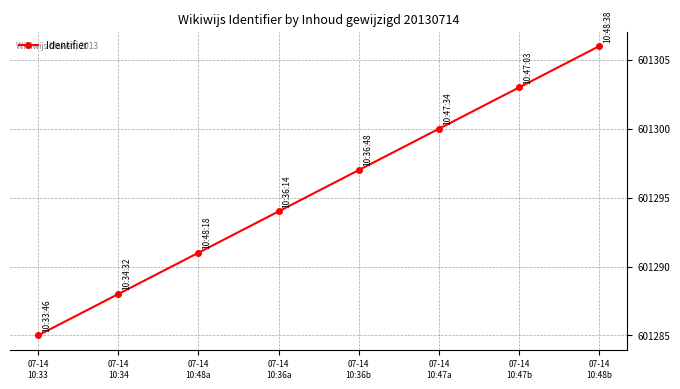

Which has a higher value, 07-14
10:33 or 07-14
10:36a?

07-14
10:36a